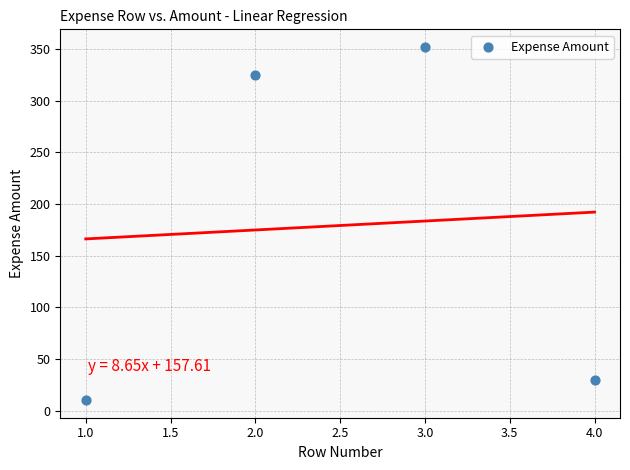

What is the average Y value?

179.2